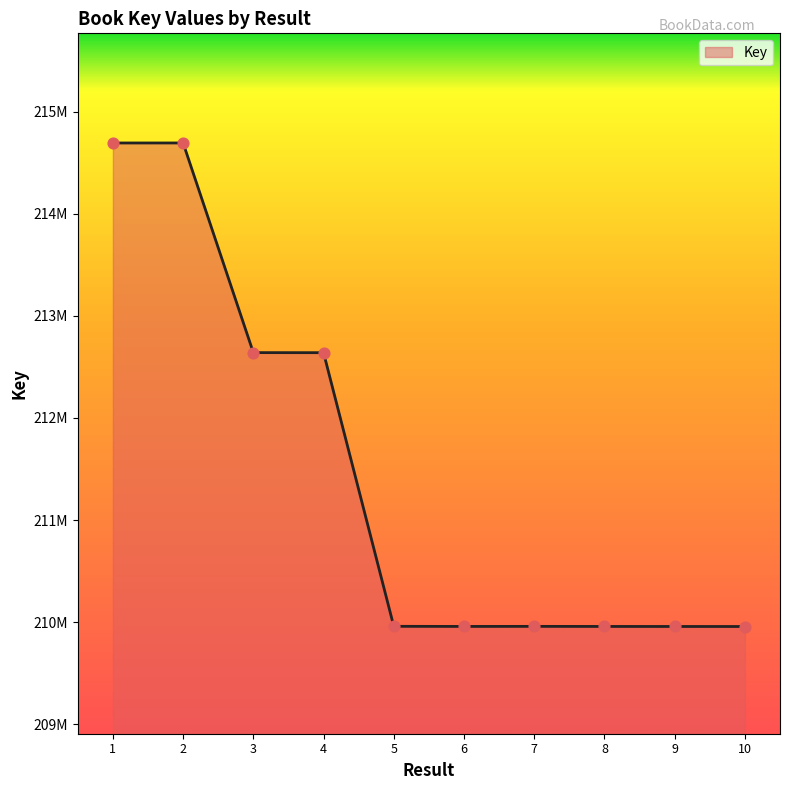

What is the change in value from 6 to 9?

-376